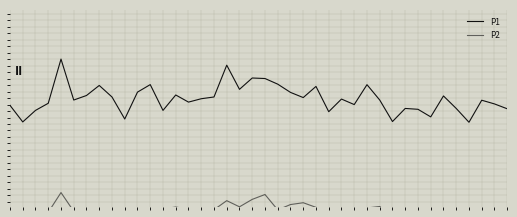

Between 37 and 38, which series saw the biggest shift?

P1